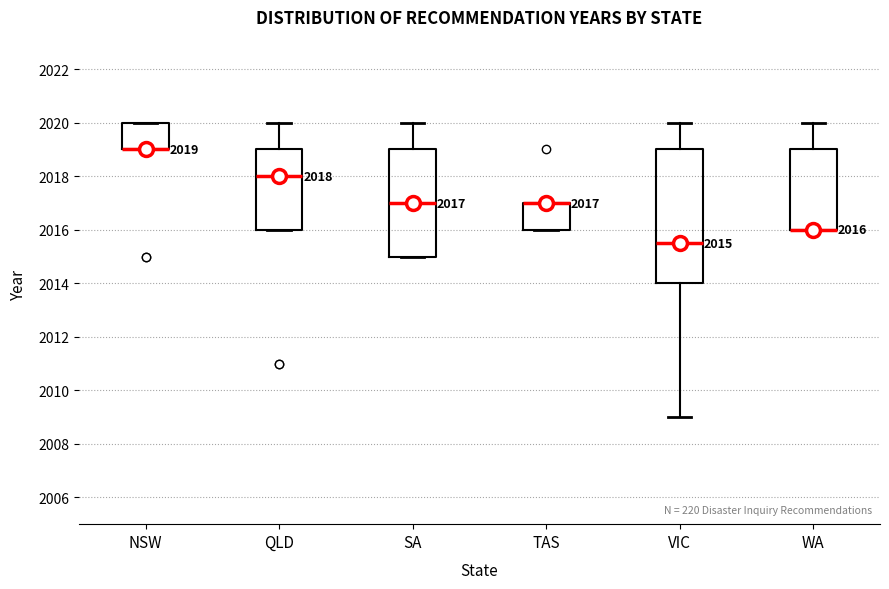

Which box is the tallest, from its lower edge to its upper edge?

VIC